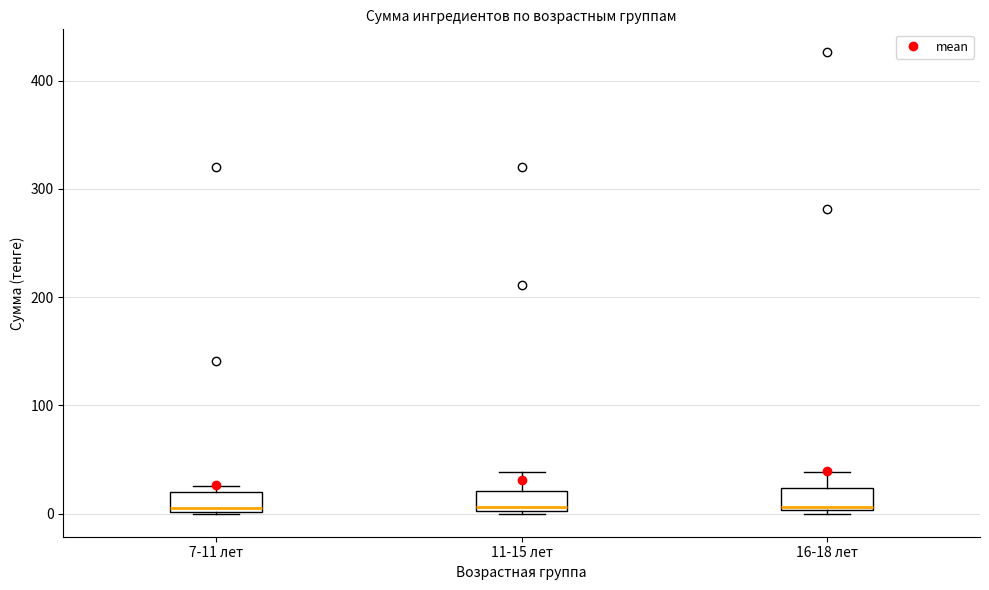

Reading left to right, read every box against the y-axis: the position of its median line, the range the box covers, and the ends of its whiskers. The values are not printed on the chart, so give them approximately, as read against the axis.

7-11 лет: median 10, box 0 to 20, whiskers 0 to 30
11-15 лет: median 10, box 0 to 20, whiskers 0 to 40
16-18 лет: median 10, box 0 to 20, whiskers 0 (just below the box's lower edge) to 40